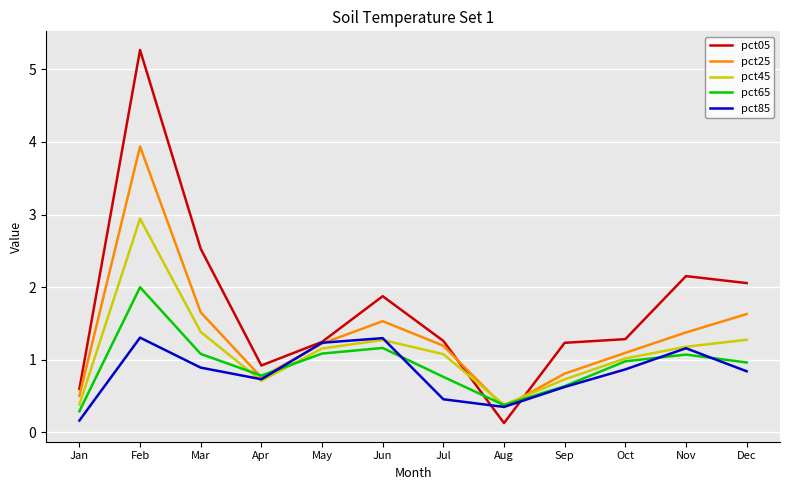

The value of pct65 at Dec is 1.0. True or false?

True